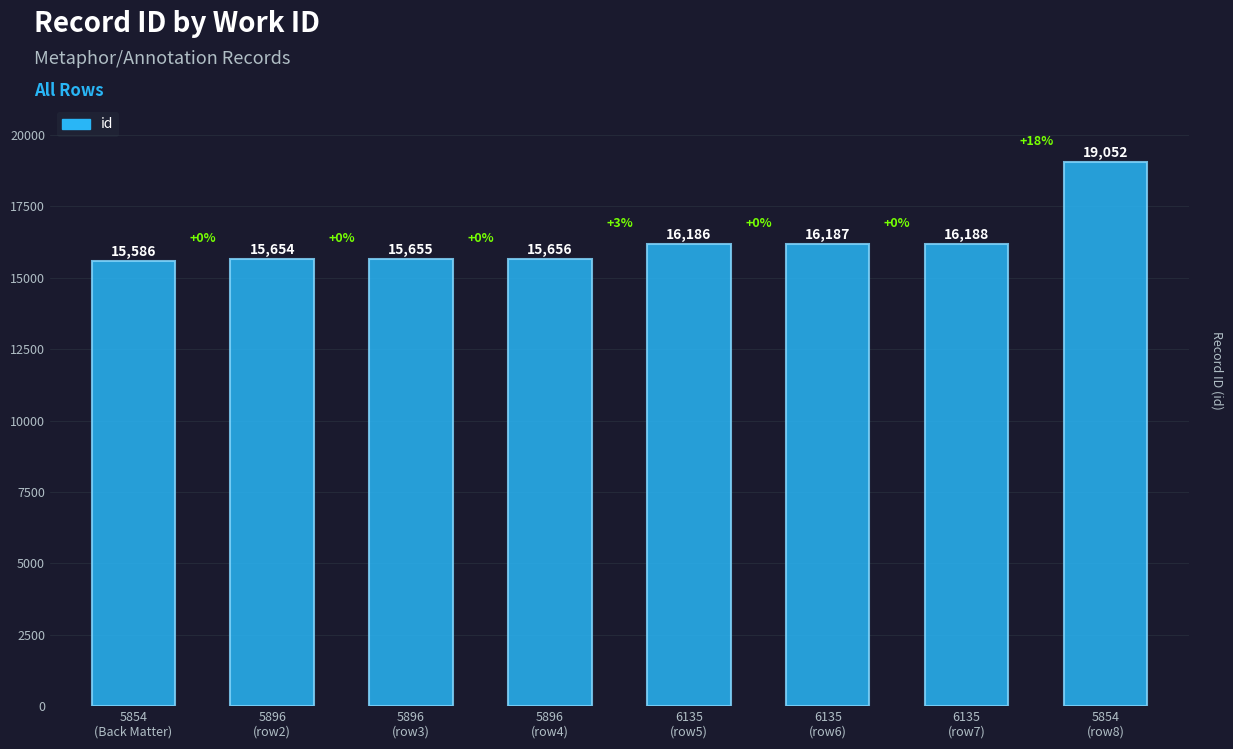

Read the value at 5896
(row2), to the nearest 50.

15650